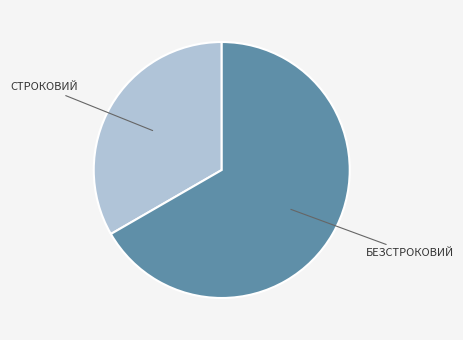

Is there a majority slice in this chart?

Yes